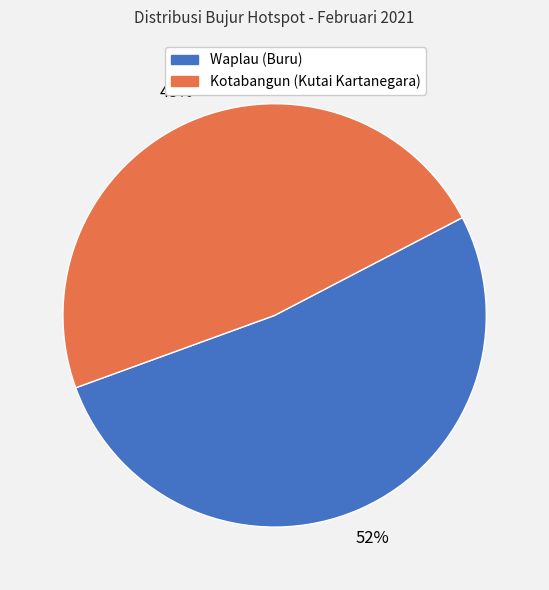

Is the sum of Waplau (Buru) and Kotabangun (Kutai Kartanegara) greater than half?

Yes